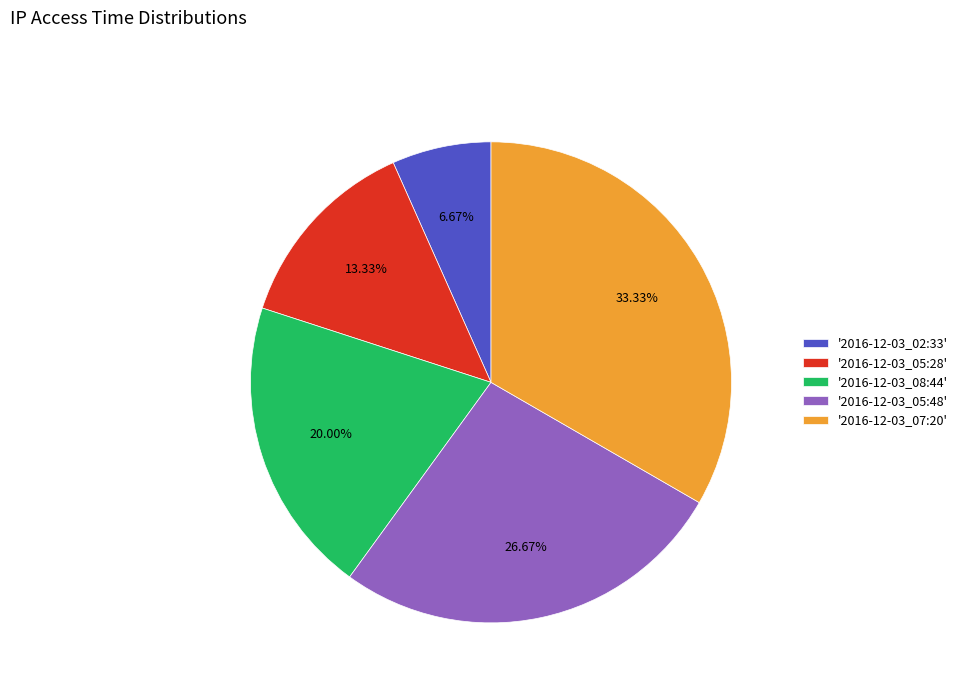

Count the number of slices in the pie.

5